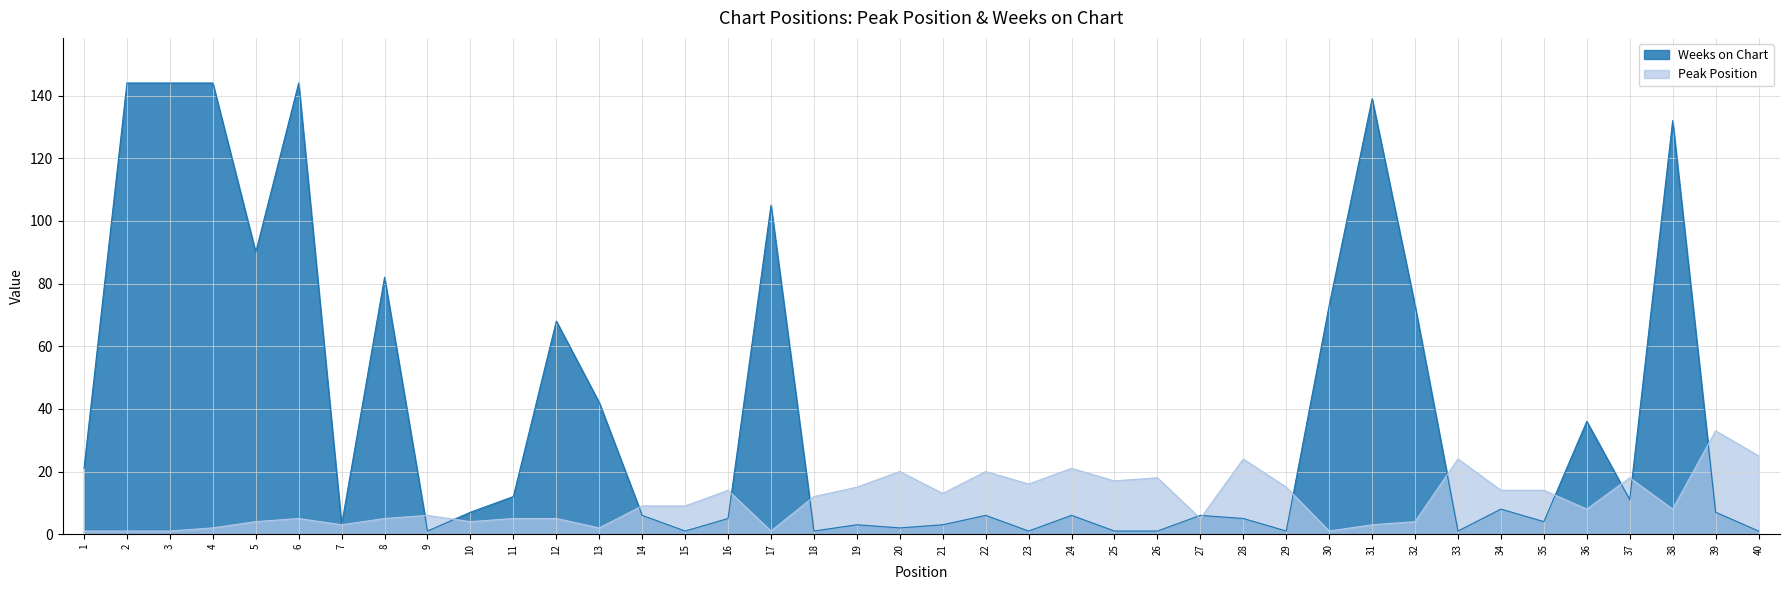

Which label corresponds to the smallest value in the chart?

1